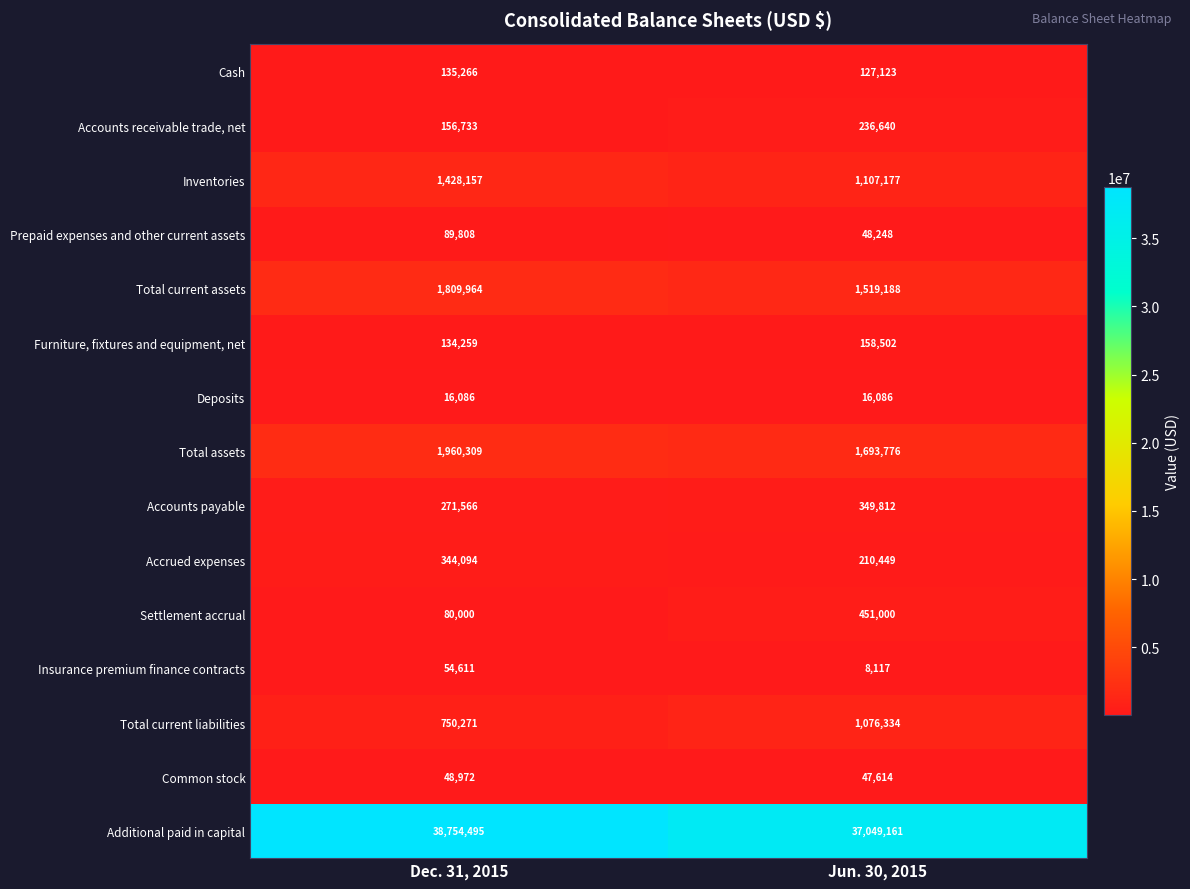

What is the difference between the Total current assets values at Dec. 31, 2015 and Jun. 30, 2015?

290776